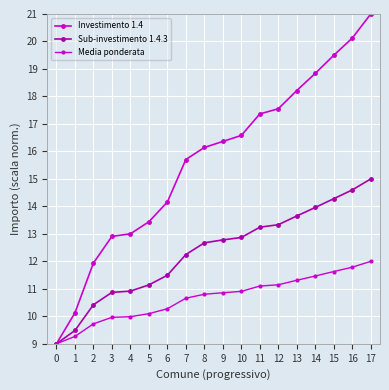

List the series in order of their overall mean, lowest first.

Media ponderata, Sub-investimento 1.4.3, Investimento 1.4